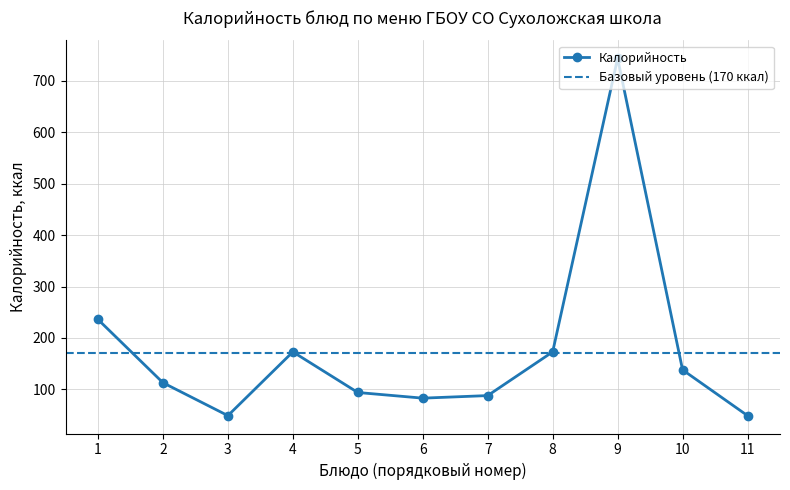

What is the difference between the maximum and second lowest values?

695